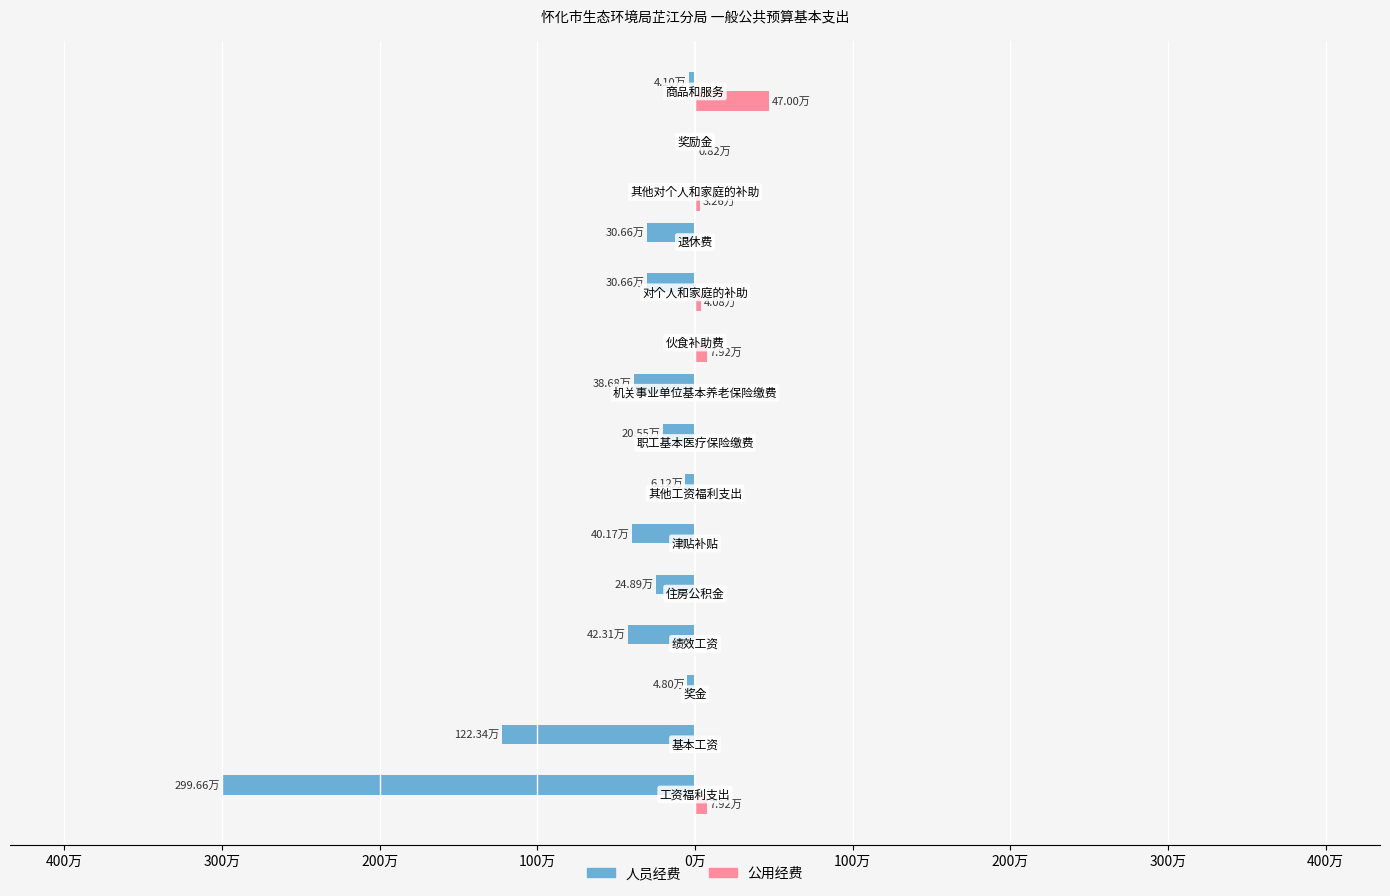

What is the value of the 人员经费 bar at the 3rd from the left?

-4.8